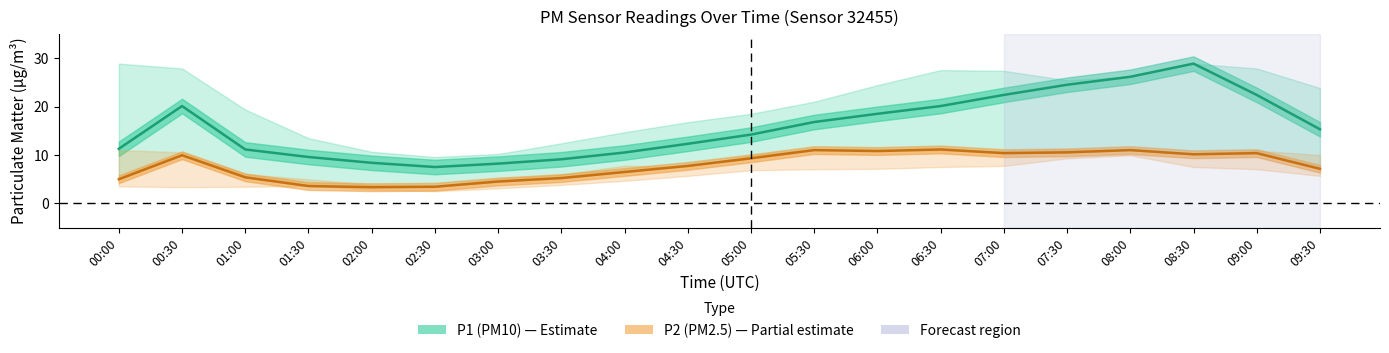

True or false: P1 and P2_lower cross at least once.

False